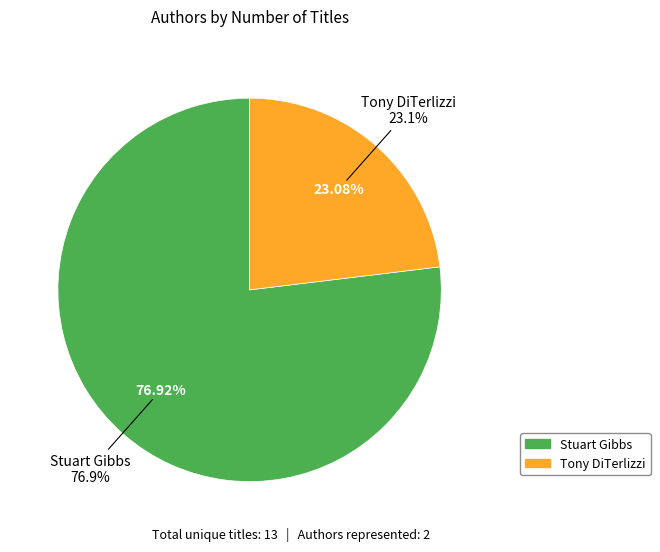

The Stuart Gibbs slice represents 83% of the pie. True or false?

False